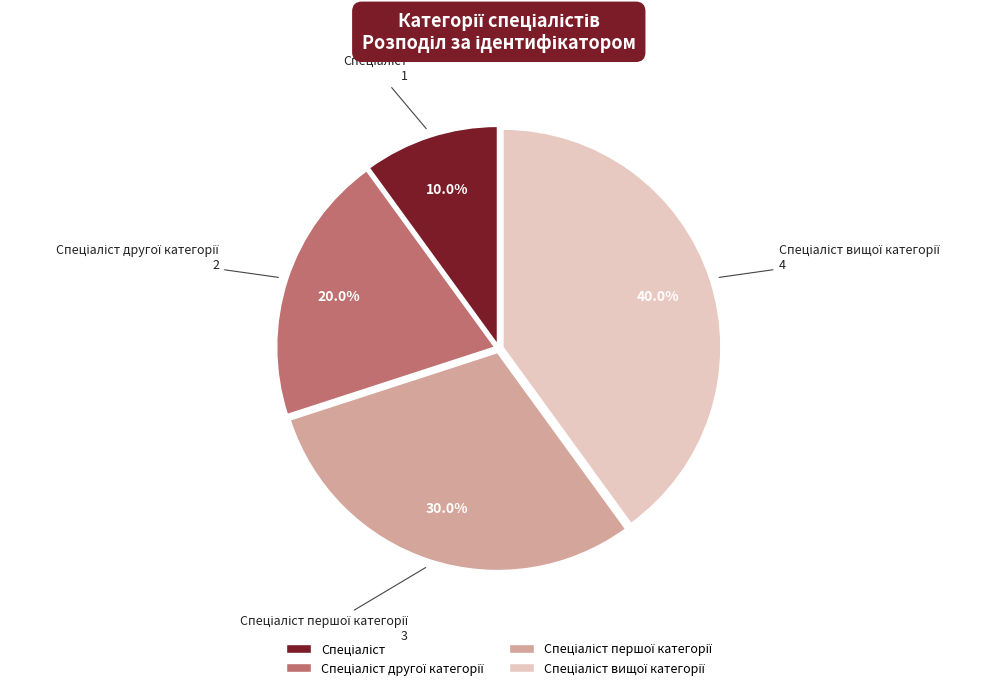

Is there any slice that represents more than half of the pie?

No